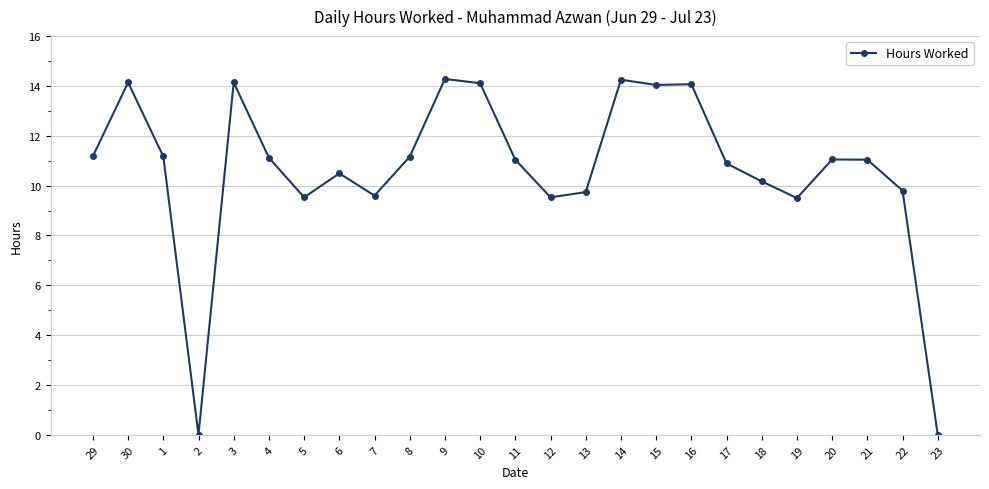

What is the change in value from 1 to 5?

-1.6